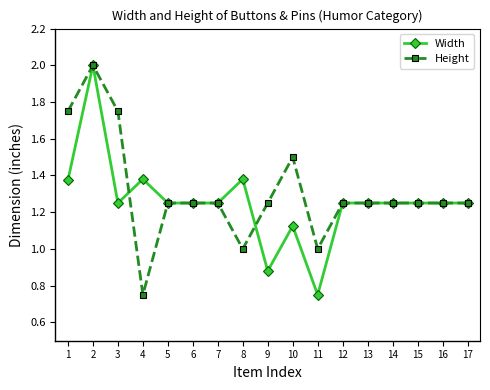

What is the highest value of the Width series?

2.0